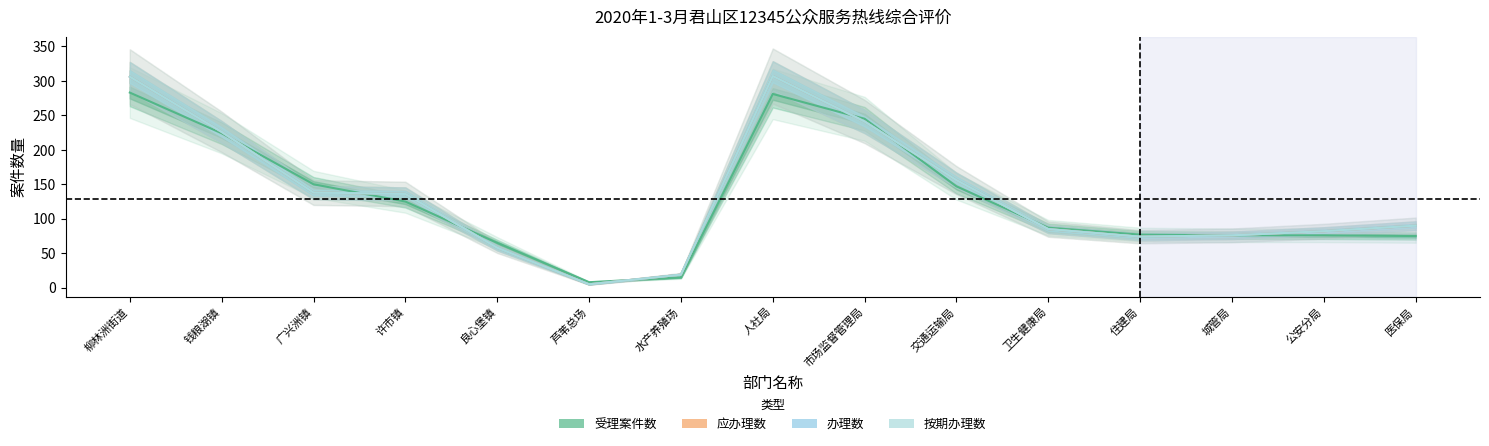

What is the difference between the highest and lowest values at 广兴洲镇?

12